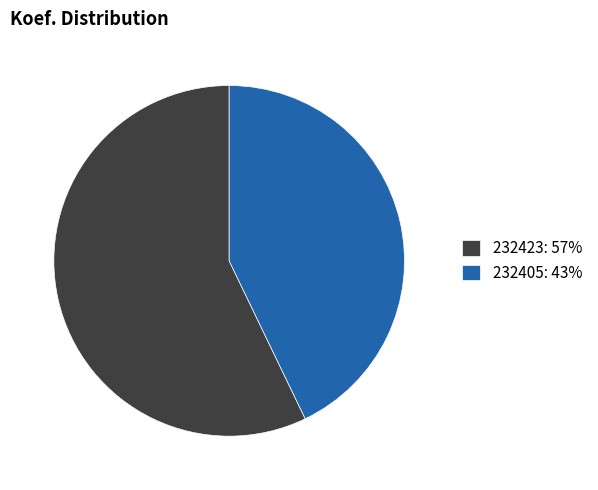

The 232423 slice represents 62% of the pie. True or false?

False